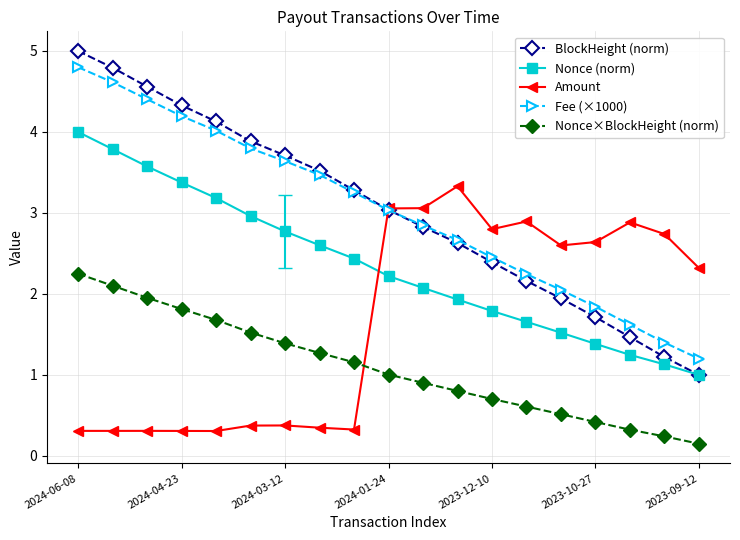

Which series has the largest total across all categories?

BlockHeight (norm)